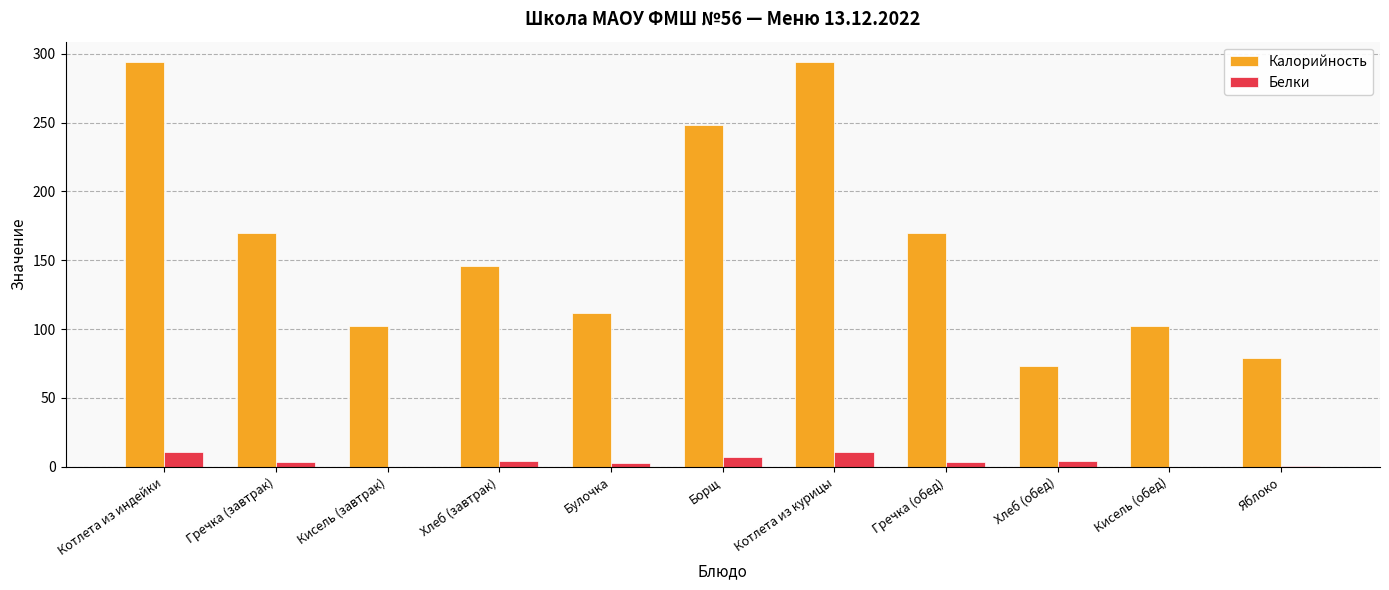

The value of Калорийность at Котлета из курицы is 294.0. True or false?

True